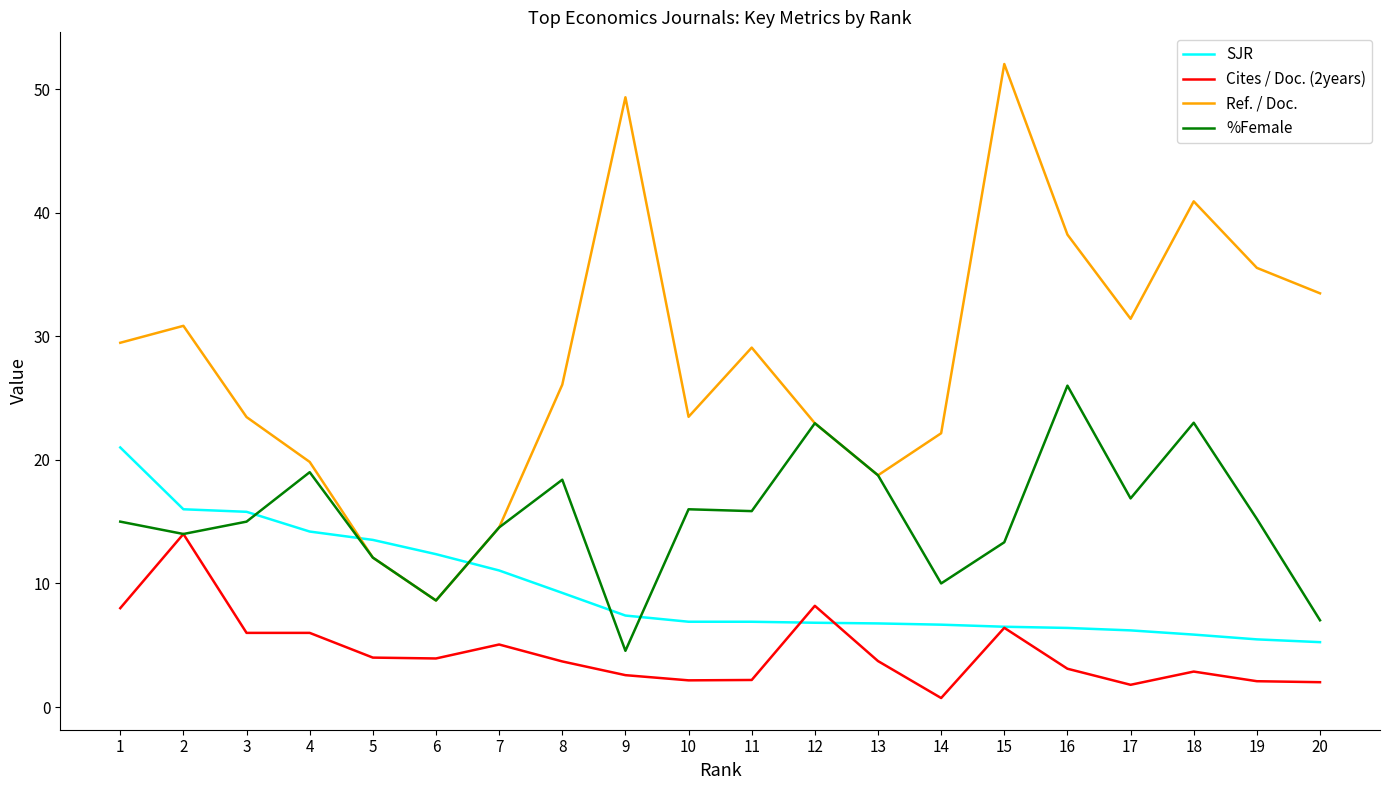

Which series ends up on top after the final intersection of Ref. / Doc. and SJR?

Ref. / Doc.